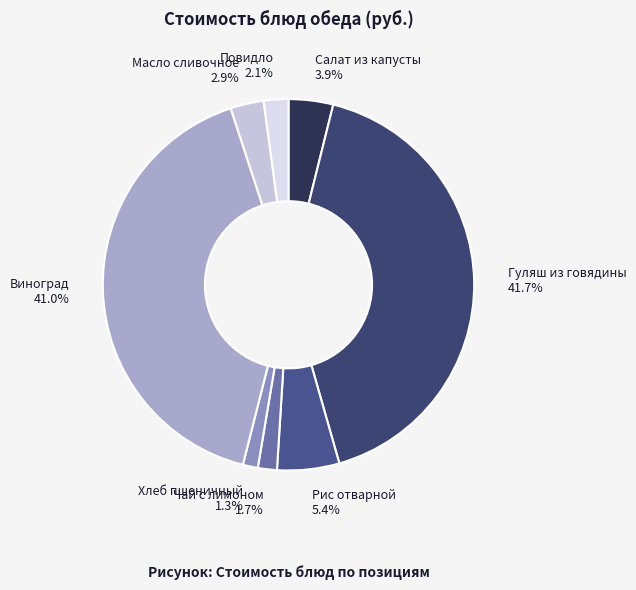

Which has a higher value, Чай с лимоном or Рис отварной?

Рис отварной